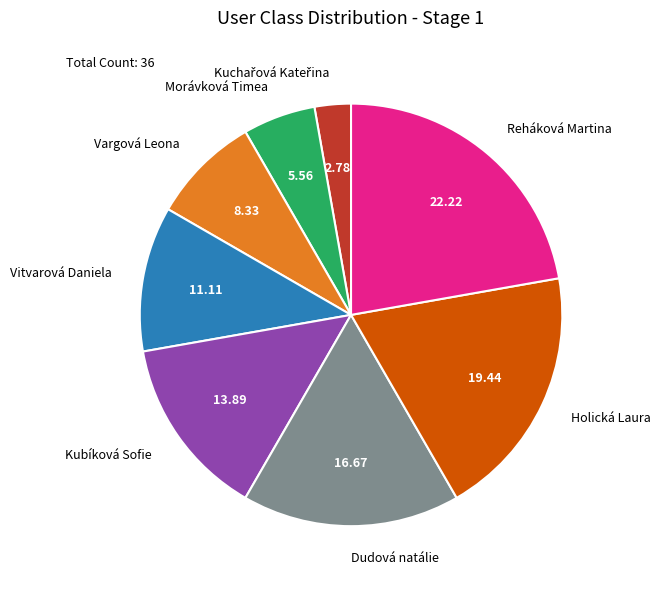

The Kubíková Sofie slice represents 14% of the pie. True or false?

True